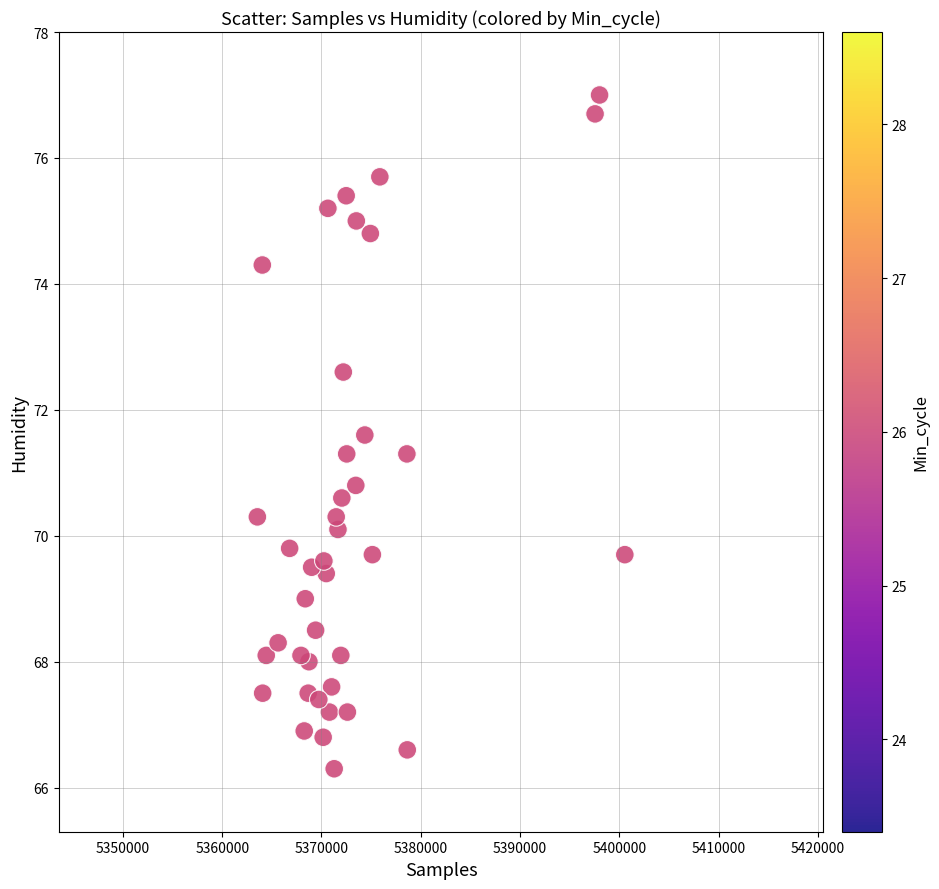

What is the range of X values (max minus min)?

37006.0